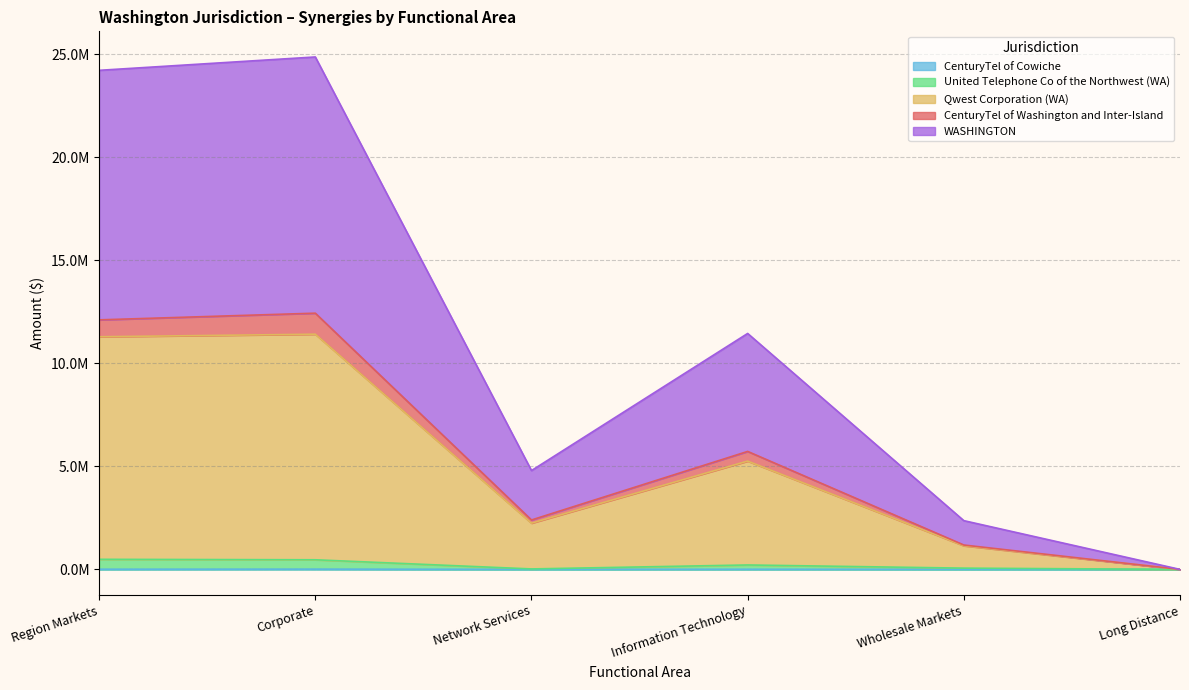

True or false: CenturyTel of Cowiche and Qwest Corporation (WA) cross at least once.

False